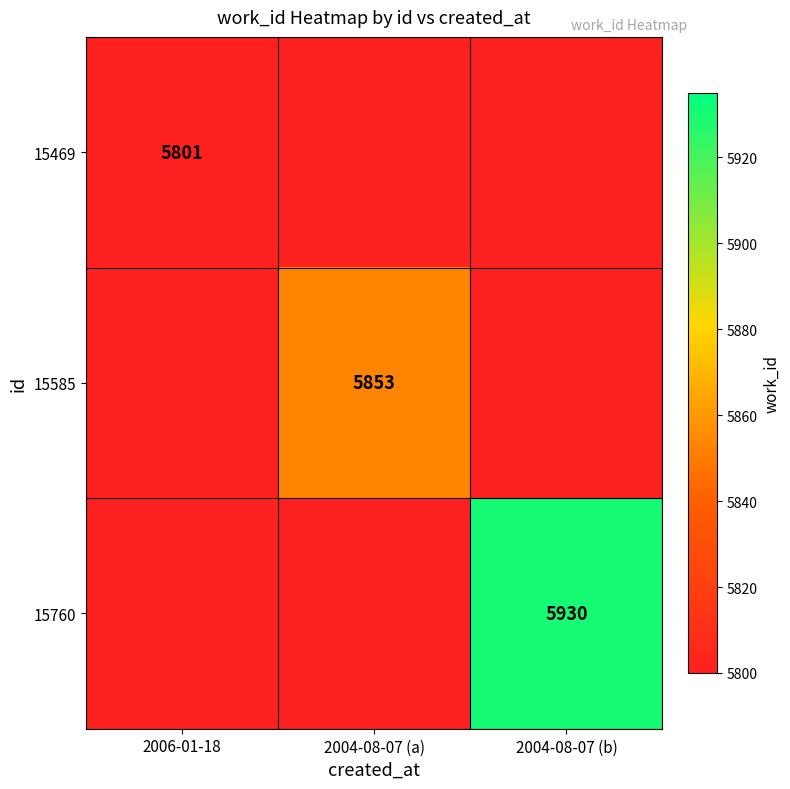

Is it true that 15585 equals 10127 at 2004-08-07 (a)?

False